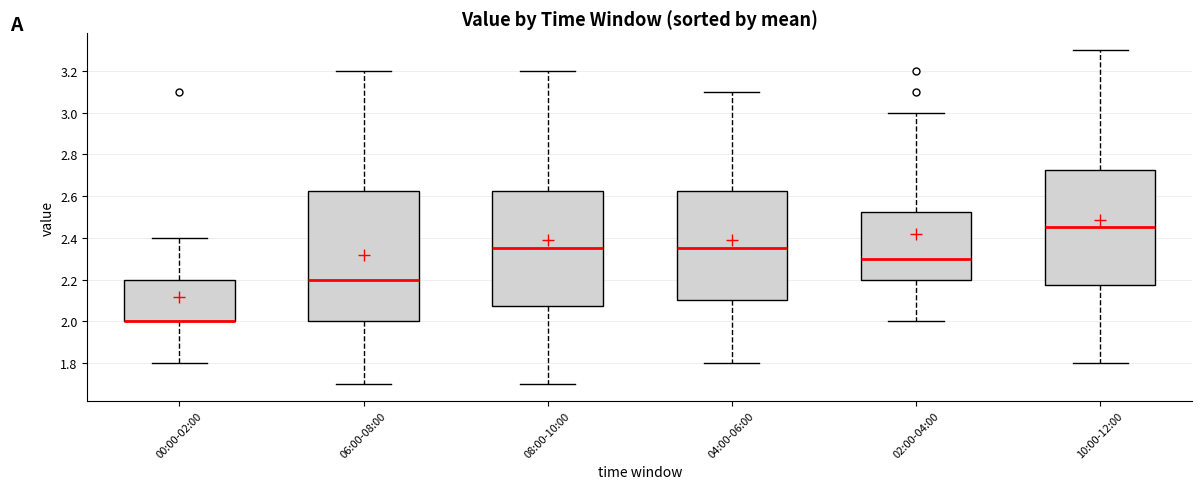

Which box is the tallest, from its lower edge to its upper edge?

06:00-08:00